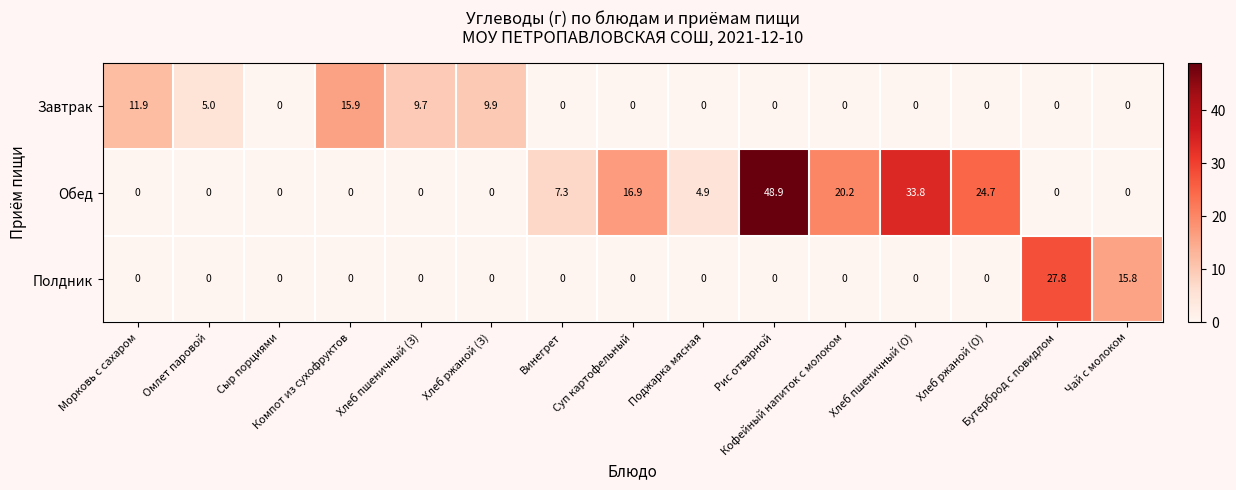

At which category is the sum across all series the highest?

Рис отварной